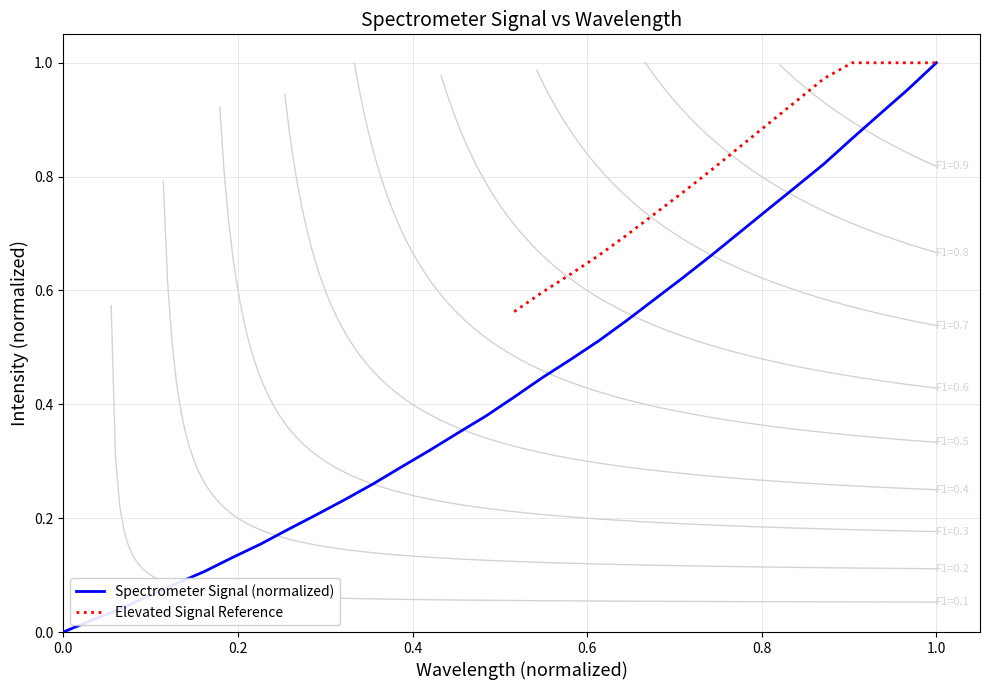

True or false: the data shows 0.4 at 220.1623.

False